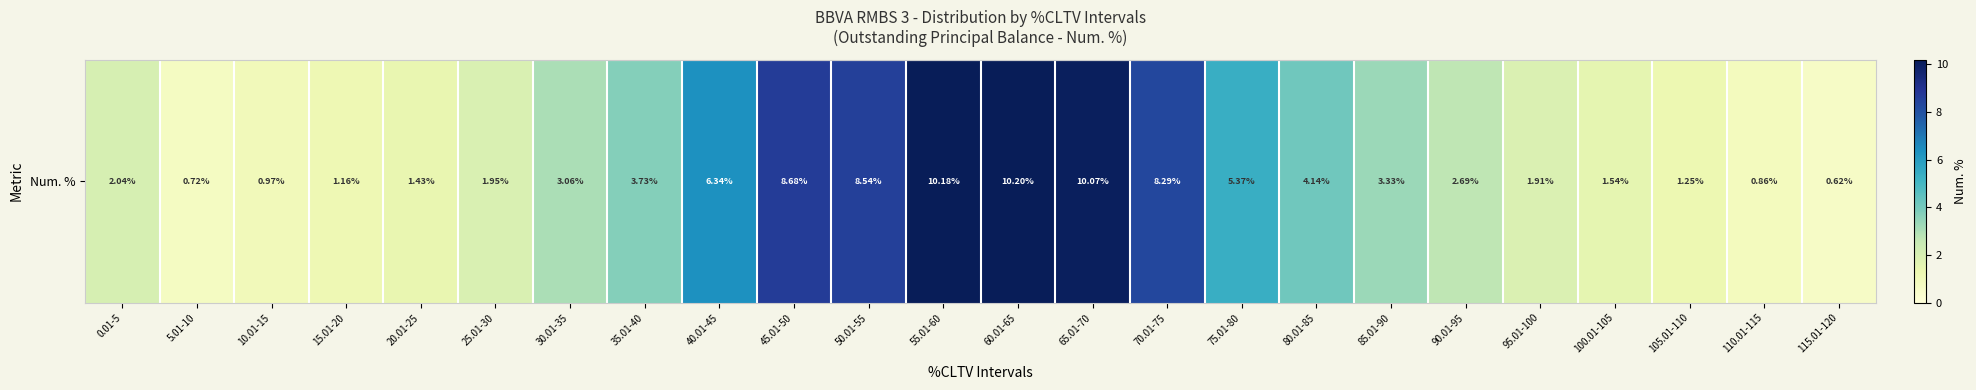

What is the sum of the values at 110.01-115 and 75.01-80?

6.2